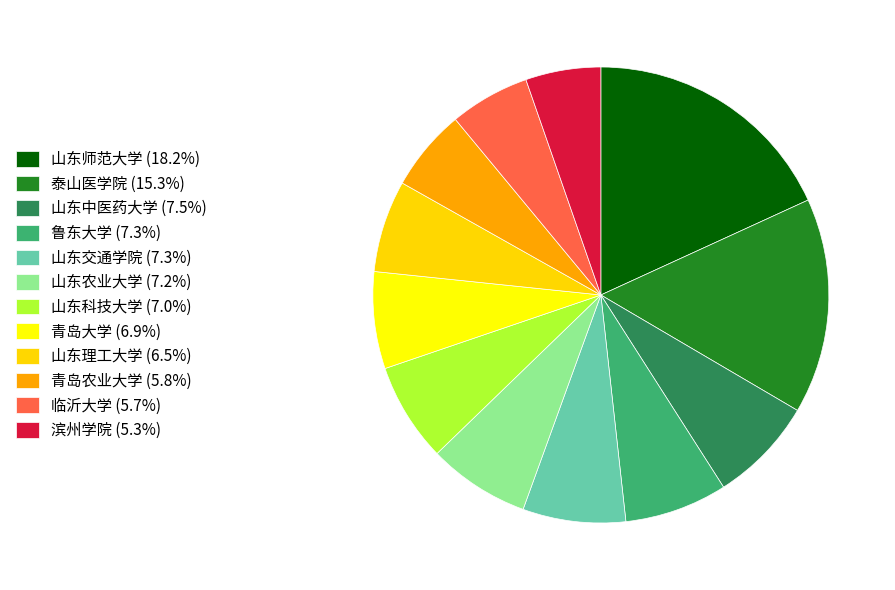

How many slices are in this pie chart?

12